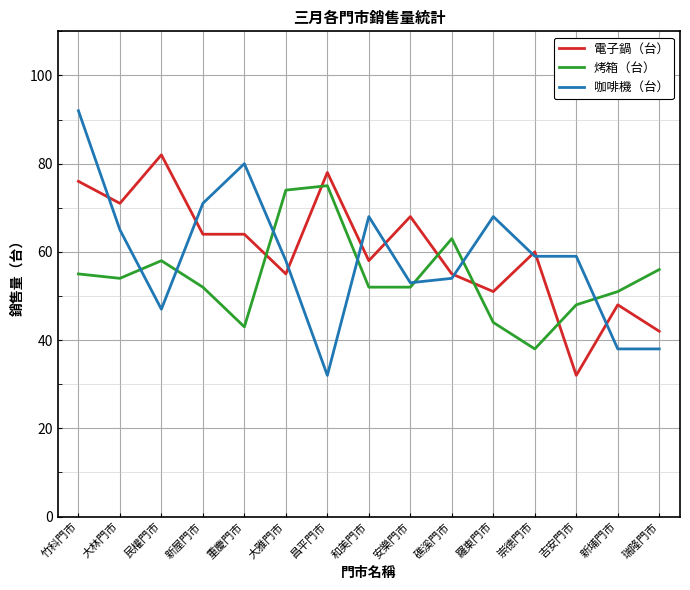

True or false: 烤箱（台） has a value of 18 at 羅東門市.

False